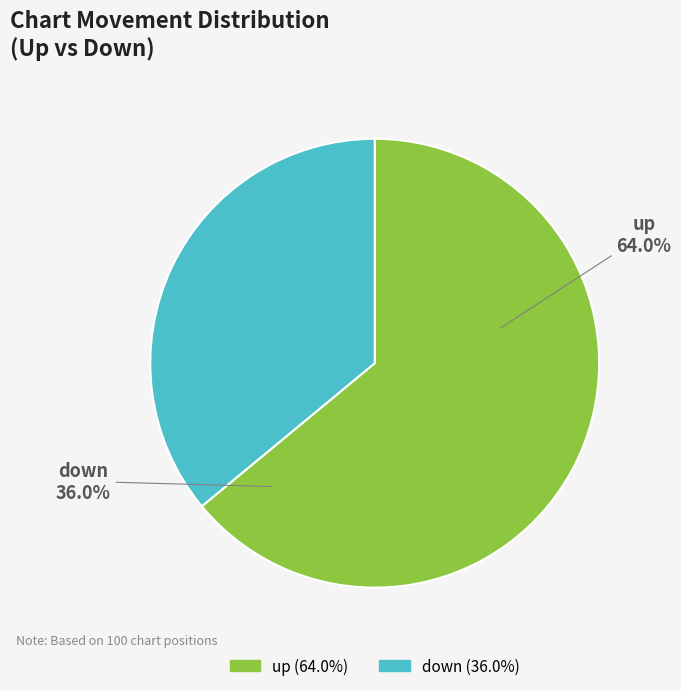

Combined, what portion of the pie is up and down?

100.0%